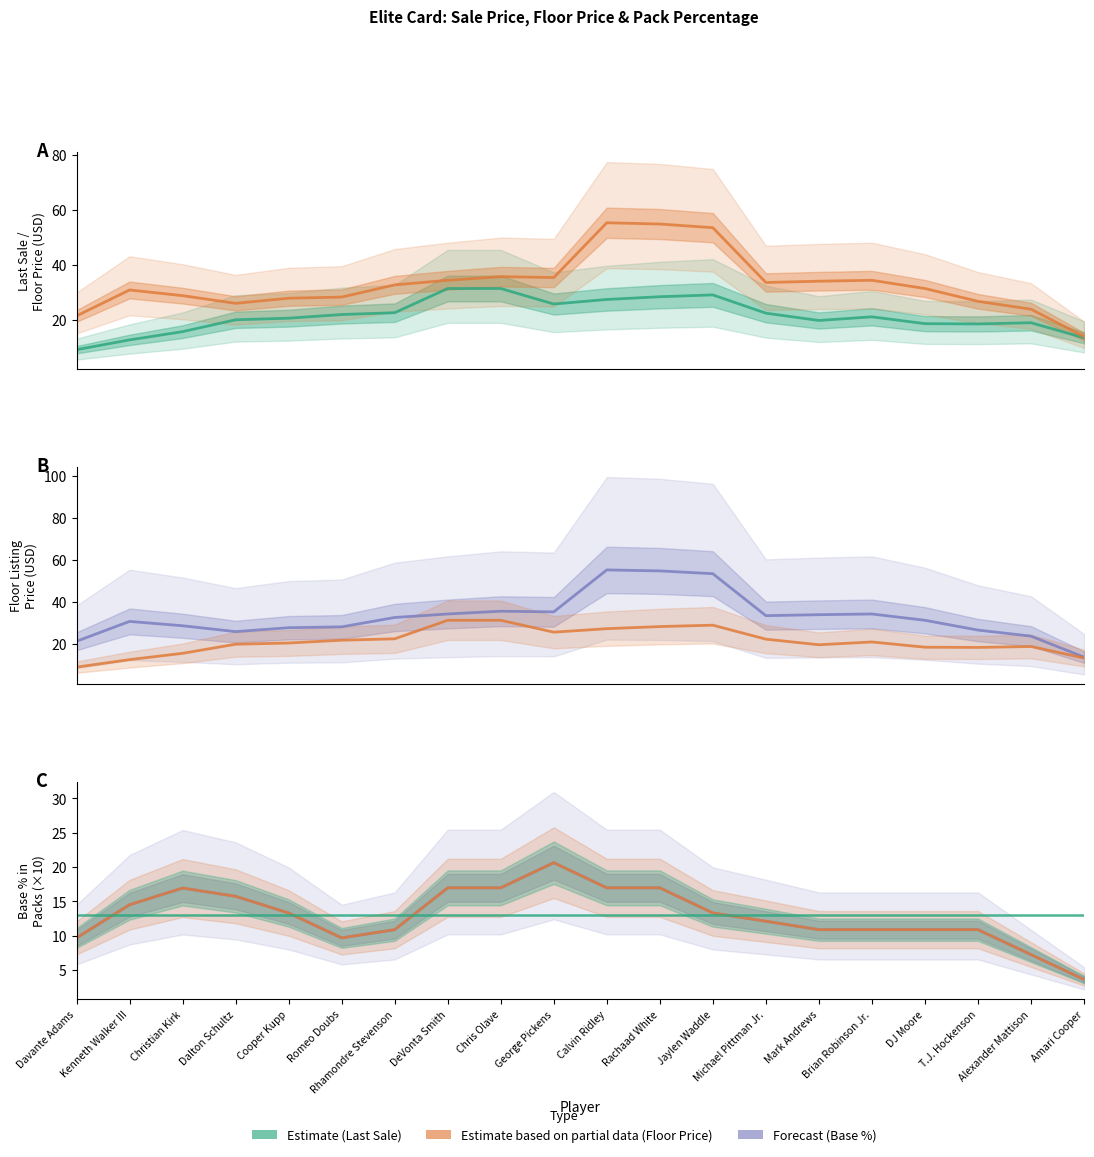

Which series has the widest spread of values?

ThisCardFloorListingPrice